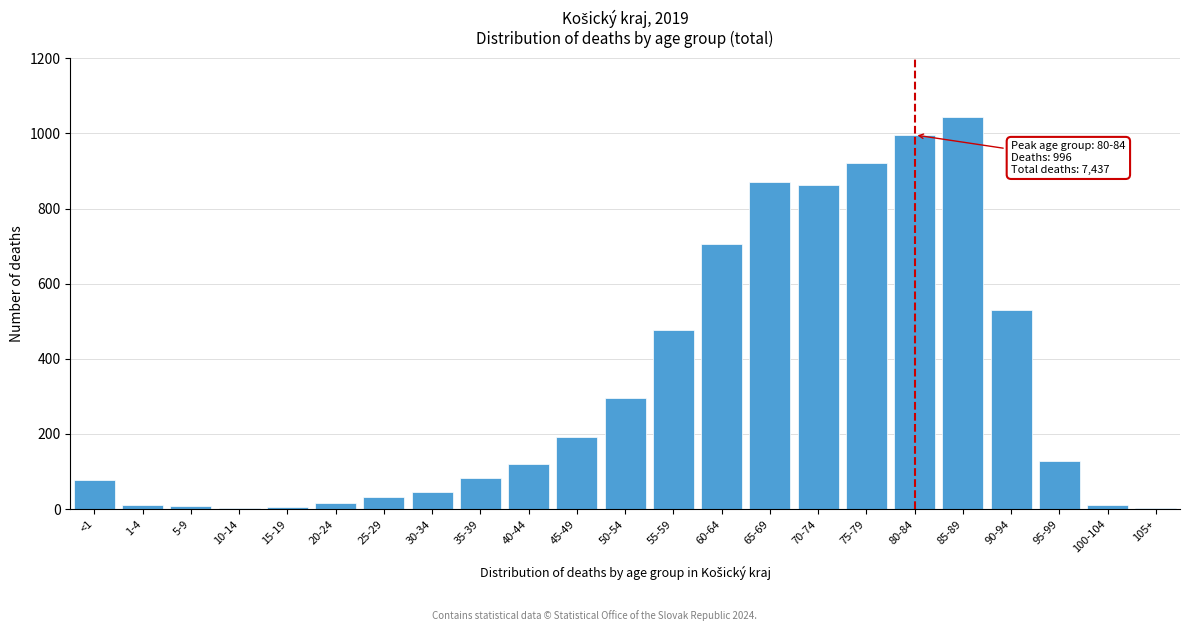

What is the change in value from 70-74 to 85-89?

+182